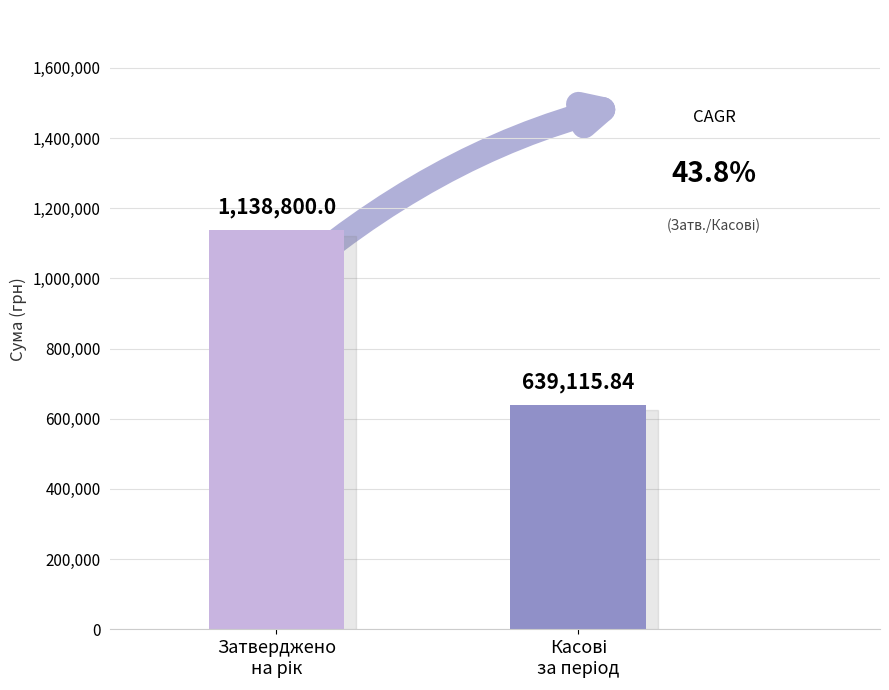

What is the greatest value displayed?

1138800.0